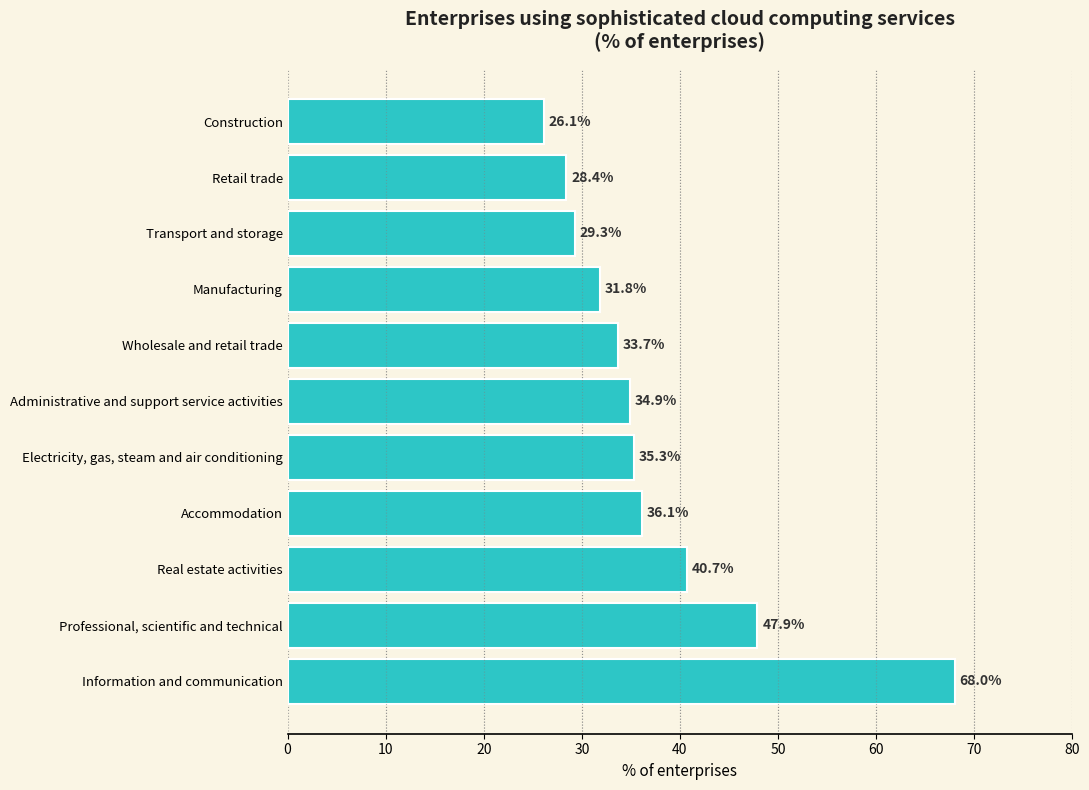

Reading top to bottom, list all the values displayed in this chart.

Construction=26.1	Retail trade=28.4	Transport and storage=29.3	Manufacturing=31.8	Wholesale and retail trade=33.7	Administrative and support service activities=34.9	Electricity, gas, steam and air conditioning=35.3	Accommodation=36.1	Real estate activities=40.7	Professional, scientific and technical=47.9	Information and communication=68.0